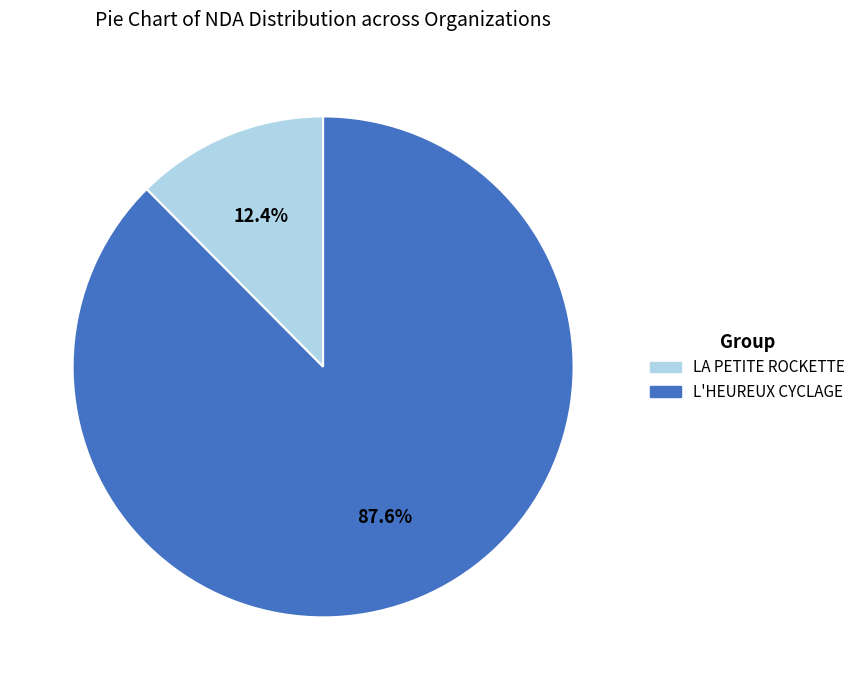

True or false: LA PETITE ROCKETTE accounts for 12% of the total.

True